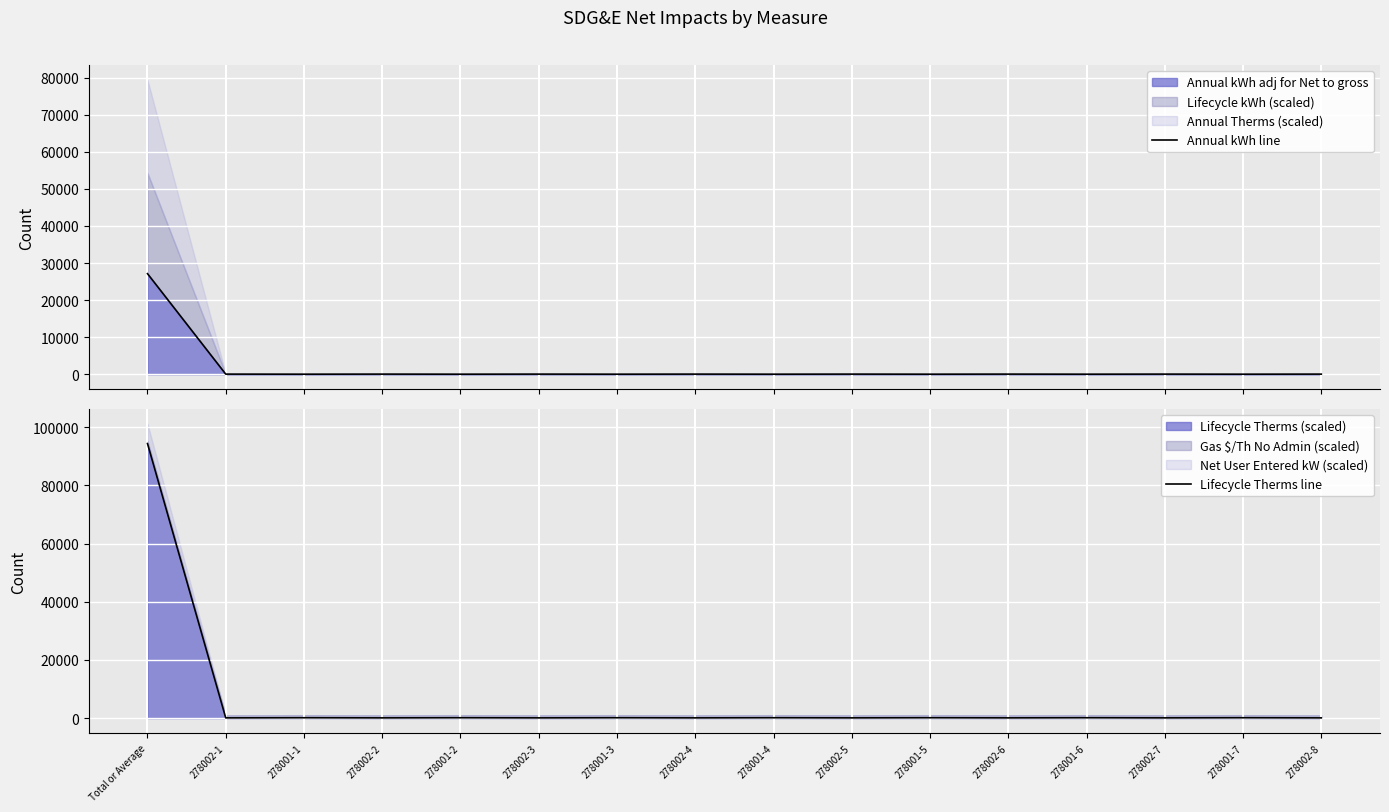

What is the difference between the highest and lowest values at Total or Average?

67216.9